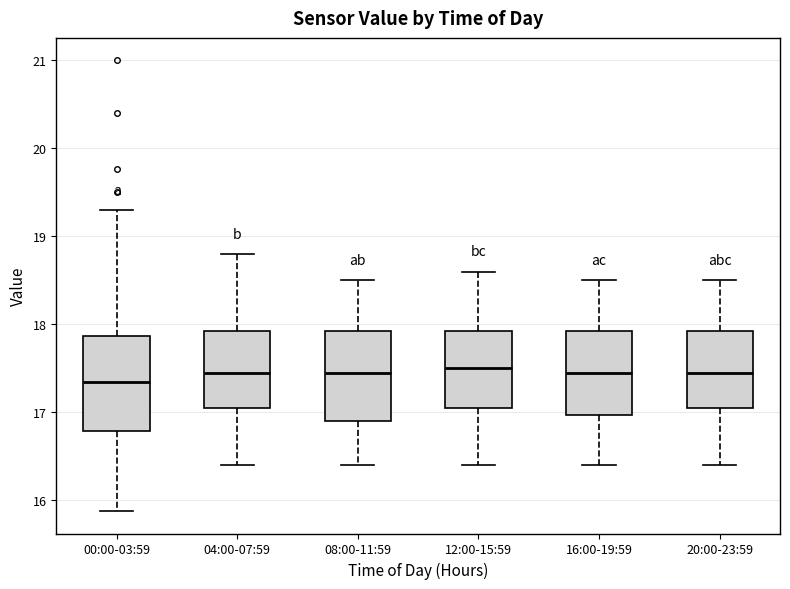

Reading left to right, read every box against the y-axis: the position of its median line, the range the box covers, and the ends of its whiskers. The values are not printed on the chart, so give them approximately, as read against the axis.

00:00-03:59: median 17.4, box 16.8 to 17.9, whiskers 15.9 to 19.3
04:00-07:59: median 17.5, box 17.1 to 17.9, whiskers 16.4 to 18.8
08:00-11:59: median 17.5, box 16.9 to 17.9, whiskers 16.4 to 18.5
12:00-15:59: median 17.5, box 17.1 to 17.9, whiskers 16.4 to 18.6
16:00-19:59: median 17.5, box 17.0 to 17.9, whiskers 16.4 to 18.5
20:00-23:59: median 17.5, box 17.1 to 17.9, whiskers 16.4 to 18.5